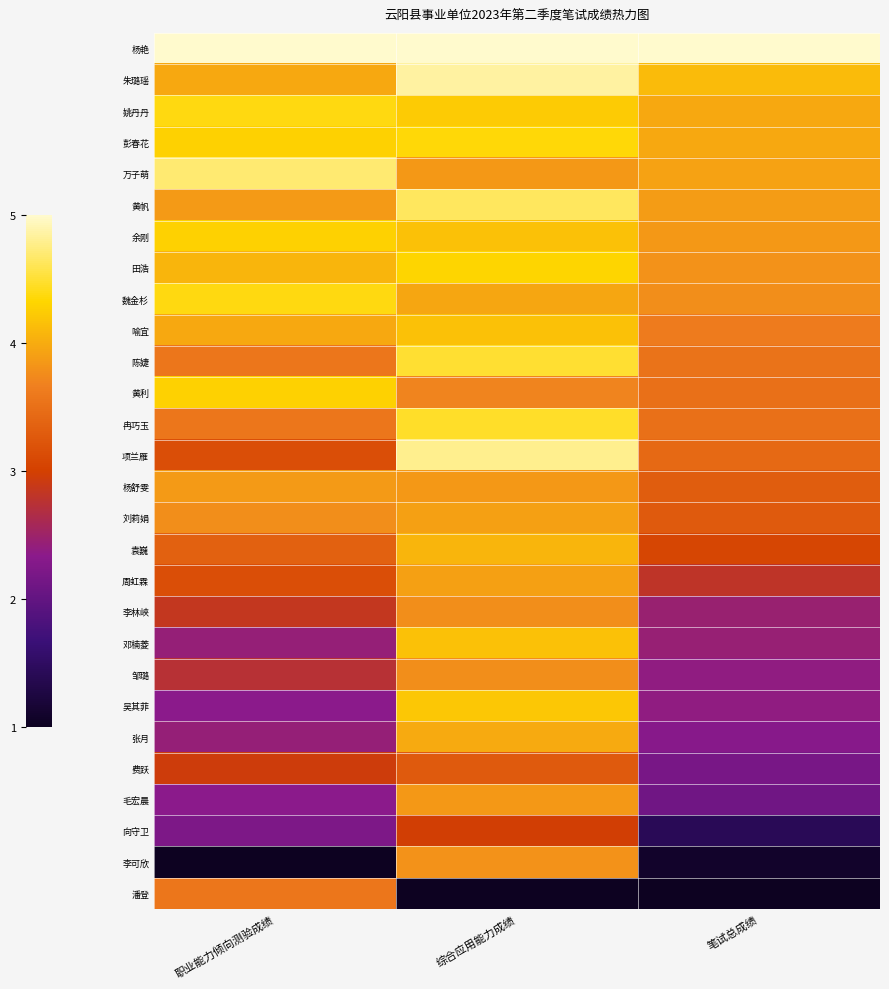

At 笔试总成绩, list the series in order from largest to smallest.

杨艳, 朱璐瑶, 姚丹丹, 彭春花, 万子萌, 黄帆, 余刚, 田浩, 魏金杉, 喻宜, 陈婕, 黄利, 冉巧玉, 项兰雁, 杨舒雯, 刘莉娟, 袁巍, 周虹霖, 李林峡, 邓楠菱, 邹璐, 吴其菲, 张月, 费跃, 毛宏晨, 向守卫, 李可欣, 潘登